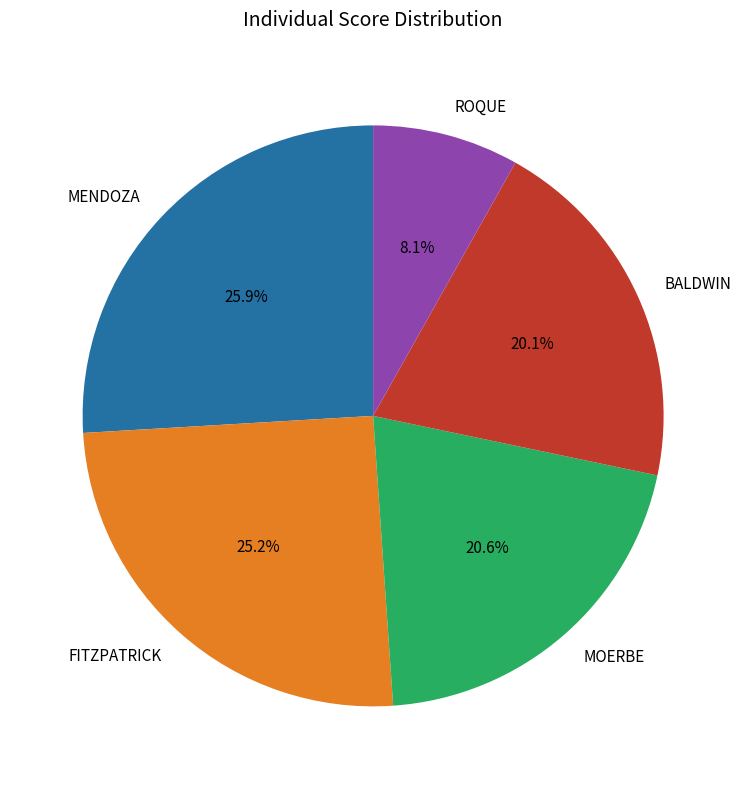

What portion of the pie excludes MOERBE?

79.4%